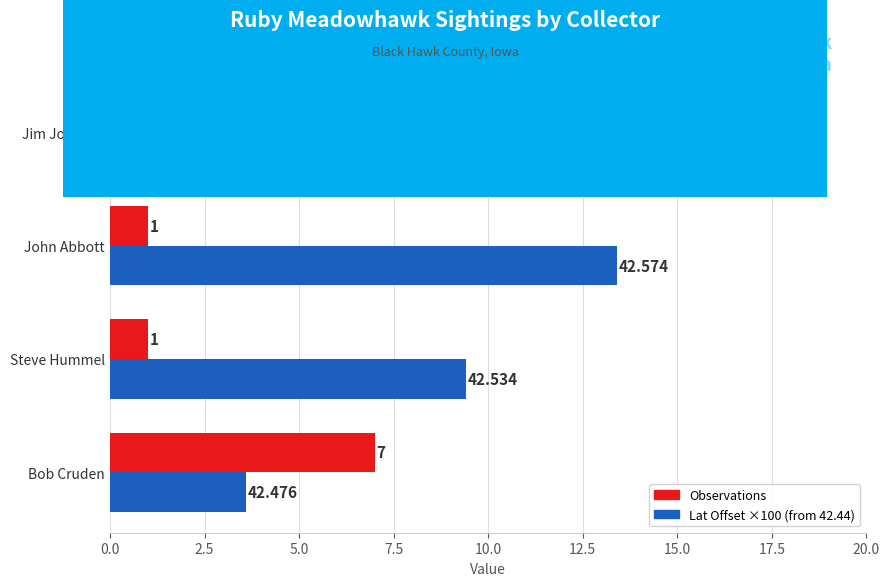

How many distinct data groups are displayed?

2